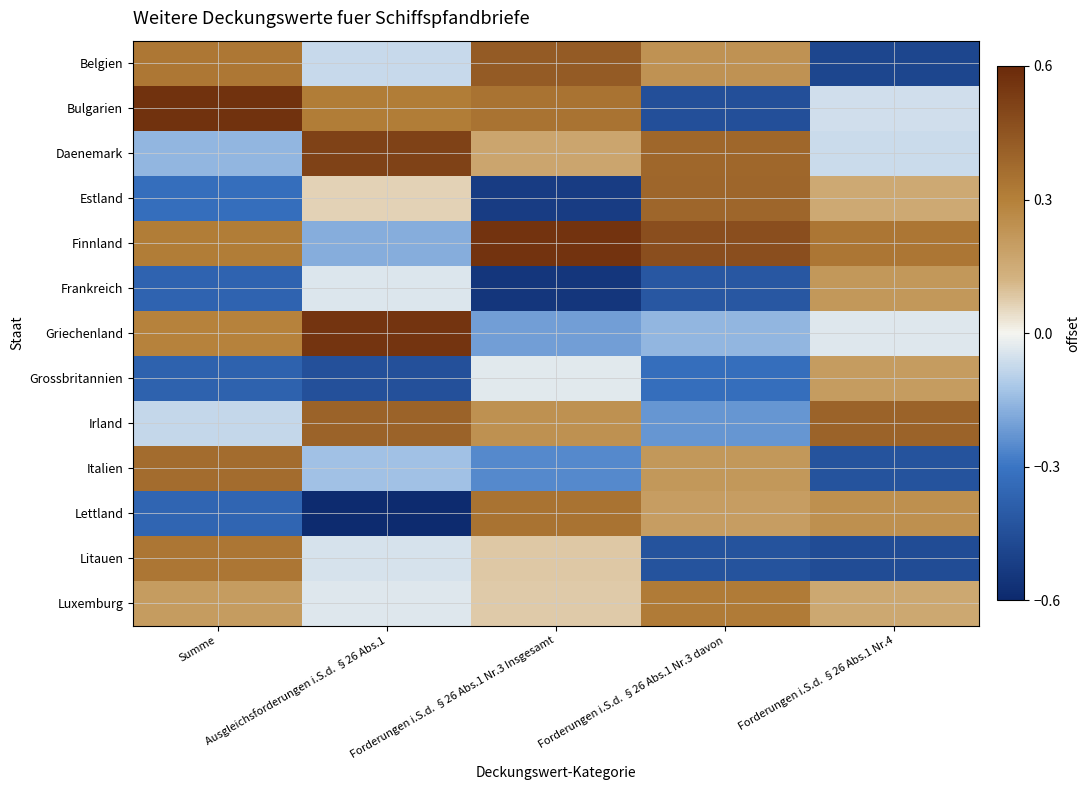

Rank the series by their maximum value, from highest to lowest.

Bulgarien, Finnland, Griechenland, Daenemark, Belgien, Irland, Estland, Italien, Lettland, Litauen, Luxemburg, Frankreich, Grossbritannien